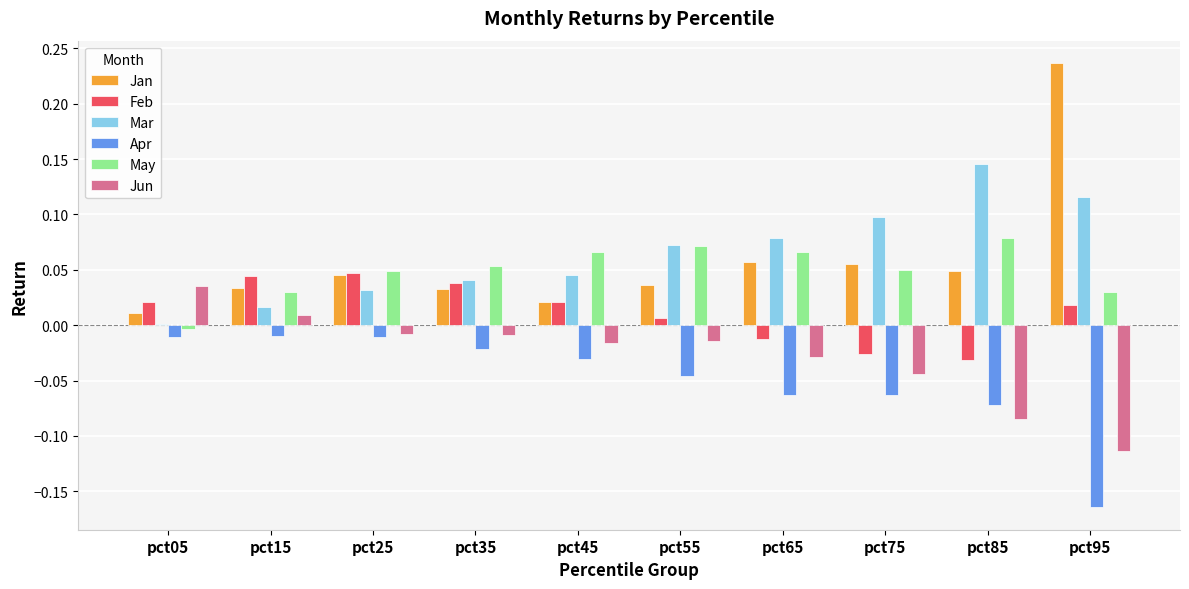

At how many categories does at least one series exceed 0?

10